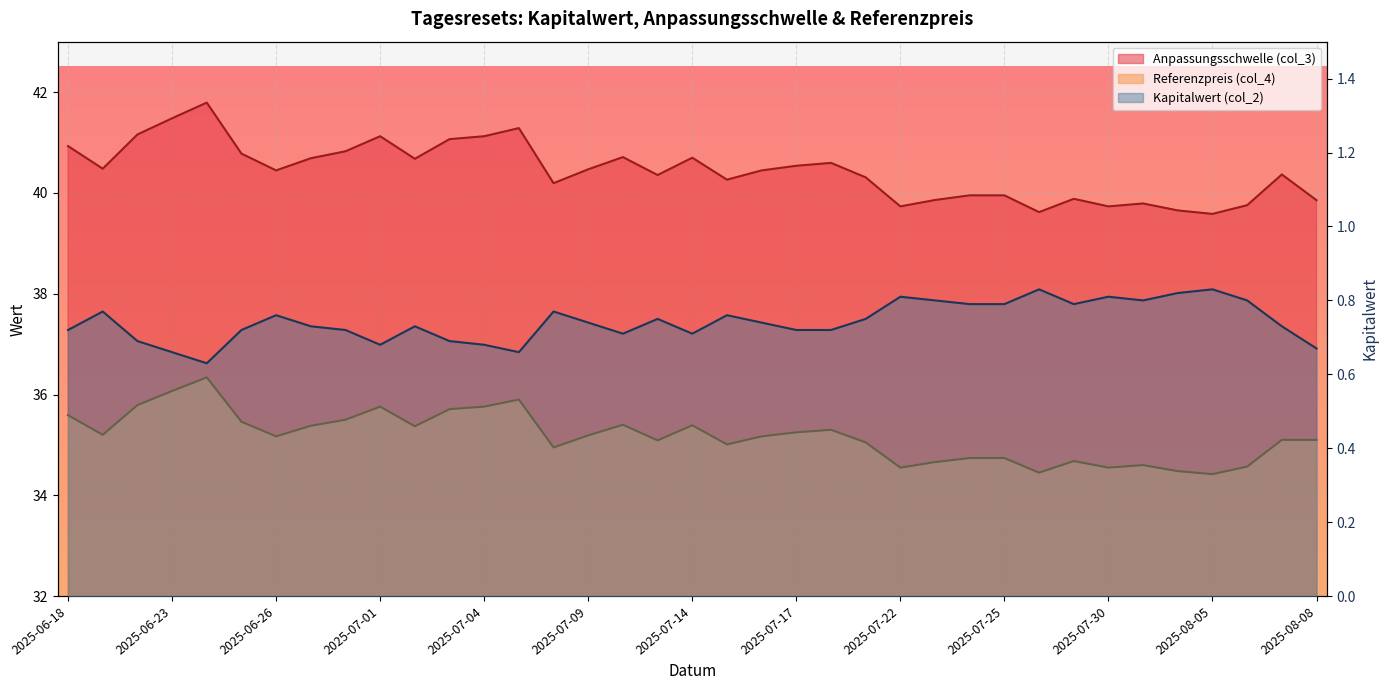

What is the highest value of the Anpassungsschwelle (col_3) series?

41.8